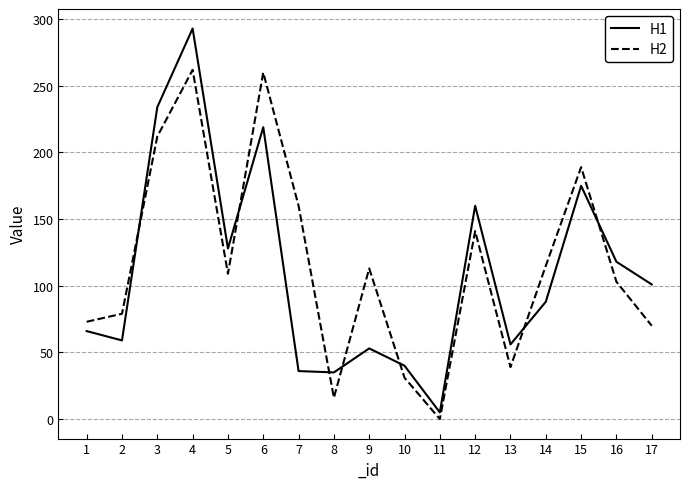

Which series has the largest range (max minus min)?

H1